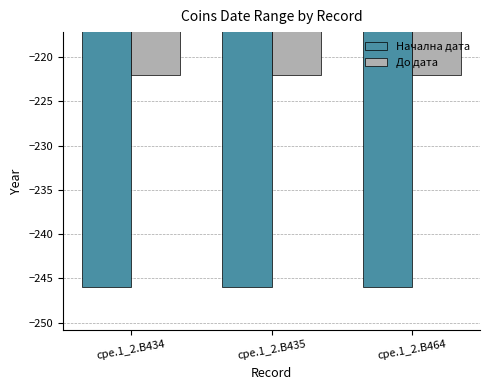

What is the sum of all Начална дата values?

-738